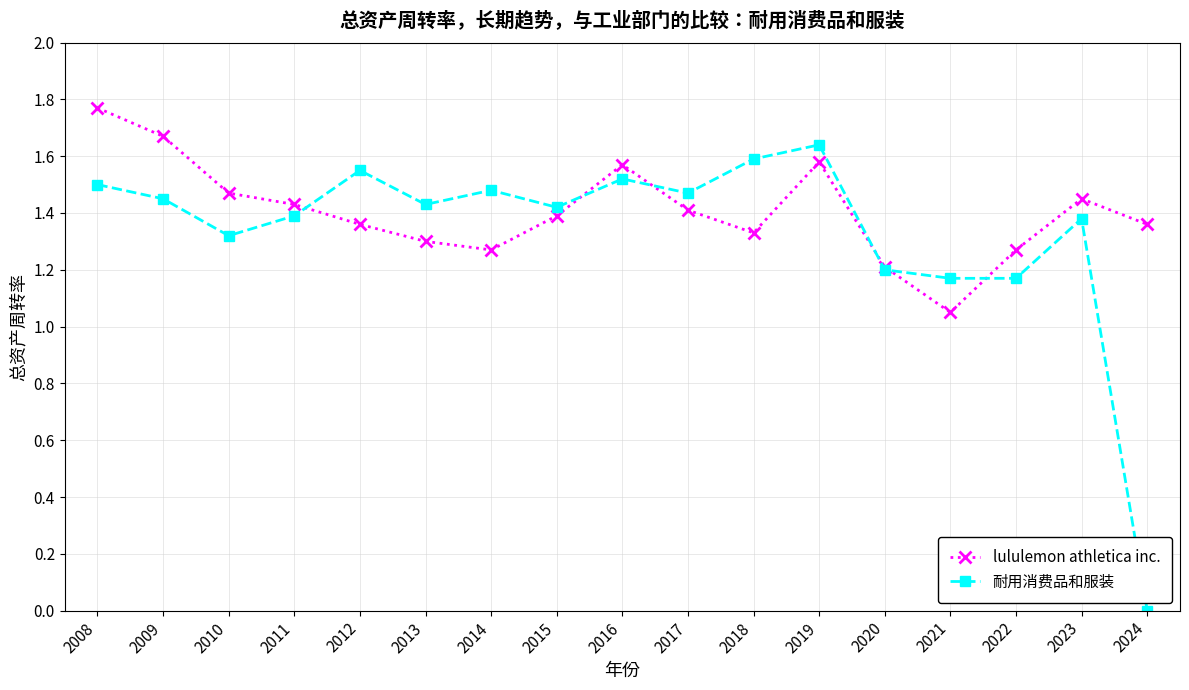

At 2024, list the series in order from smallest to largest.

耐用消费品和服装, lululemon athletica inc.